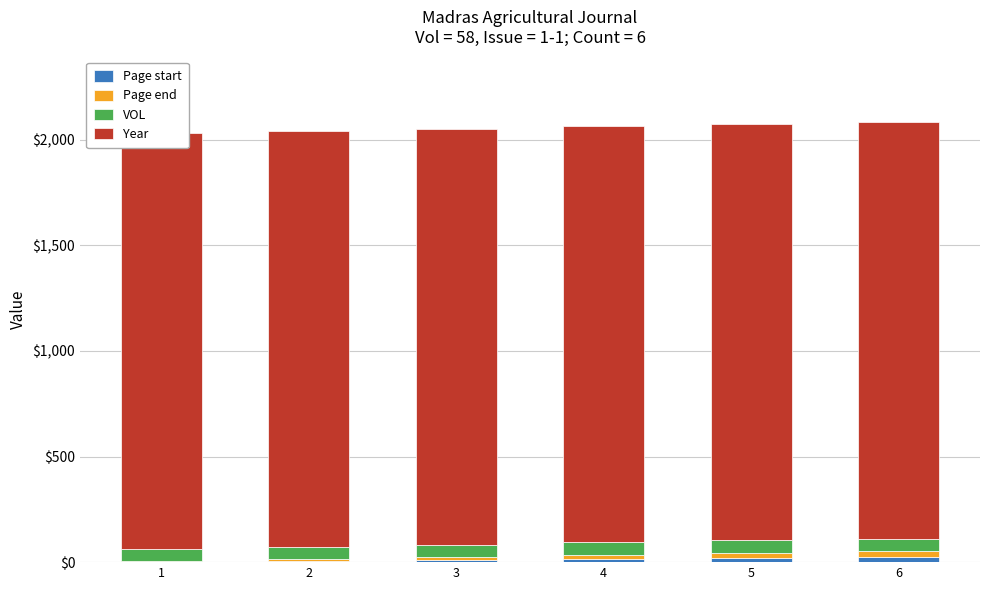

What is the difference between the maximum and minimum values in the Page end series?

24